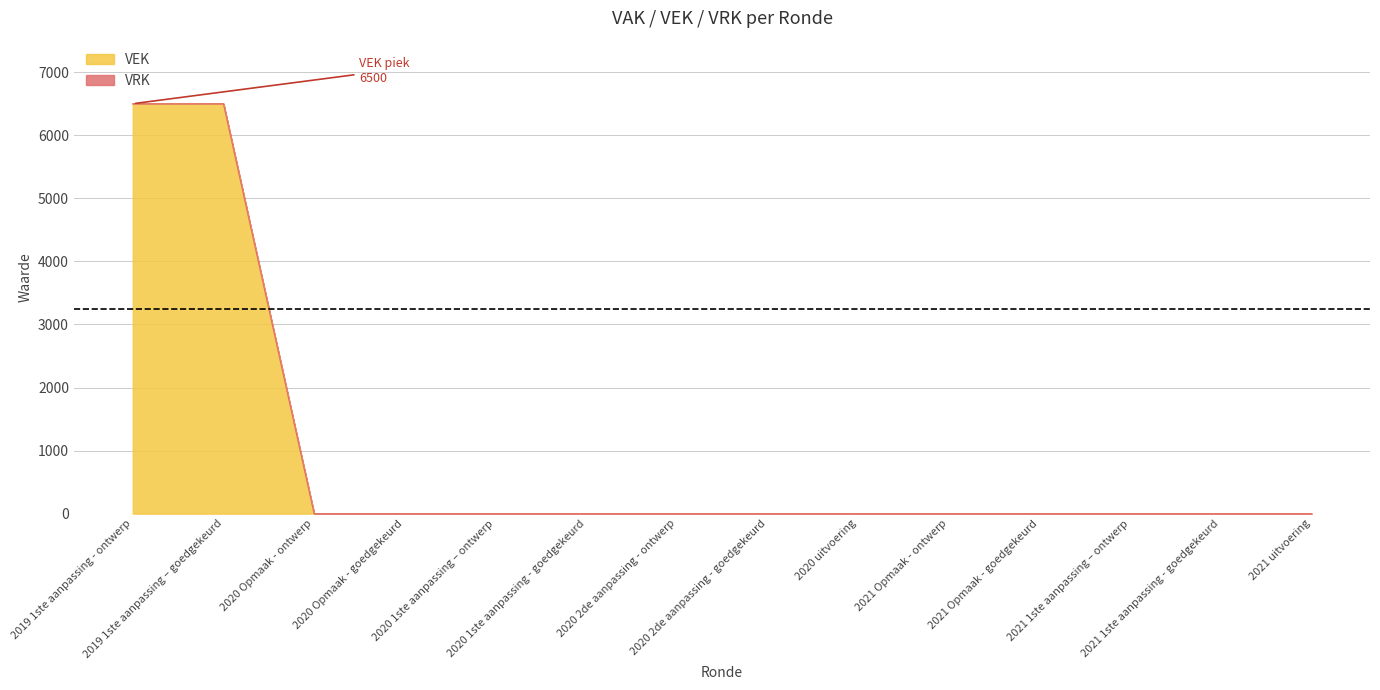

True or false: there are more than 0 points higher than both neighbors.

False